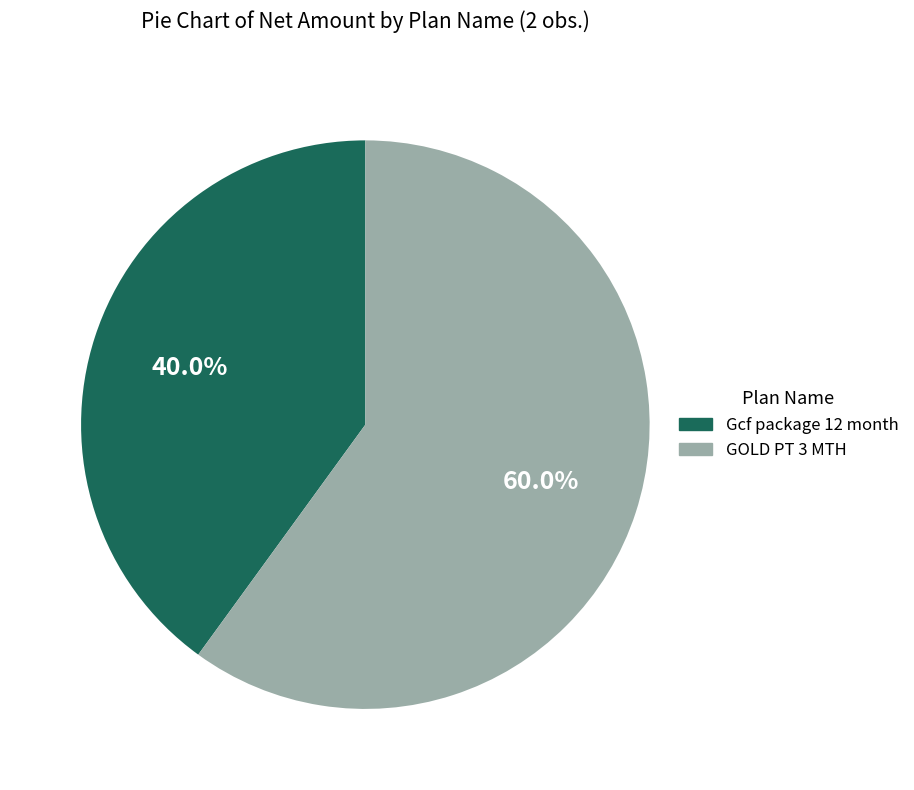

What percentage is the Gcf package 12 month slice, to the nearest percent?

40%